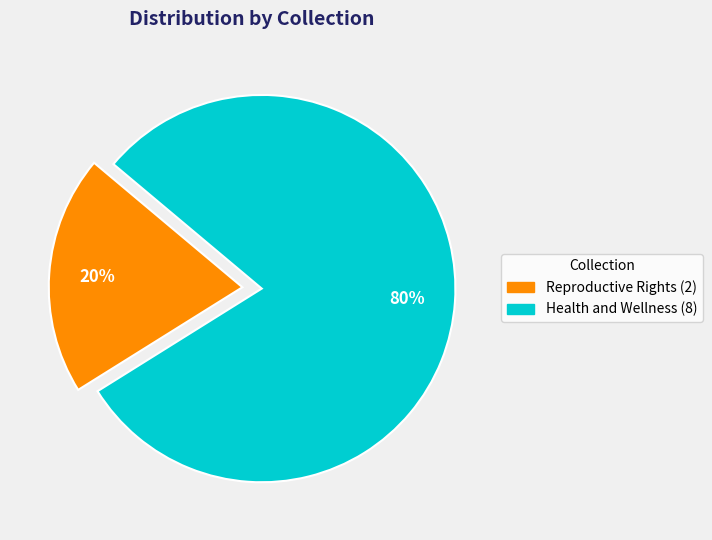

How many segments does this pie chart have?

2